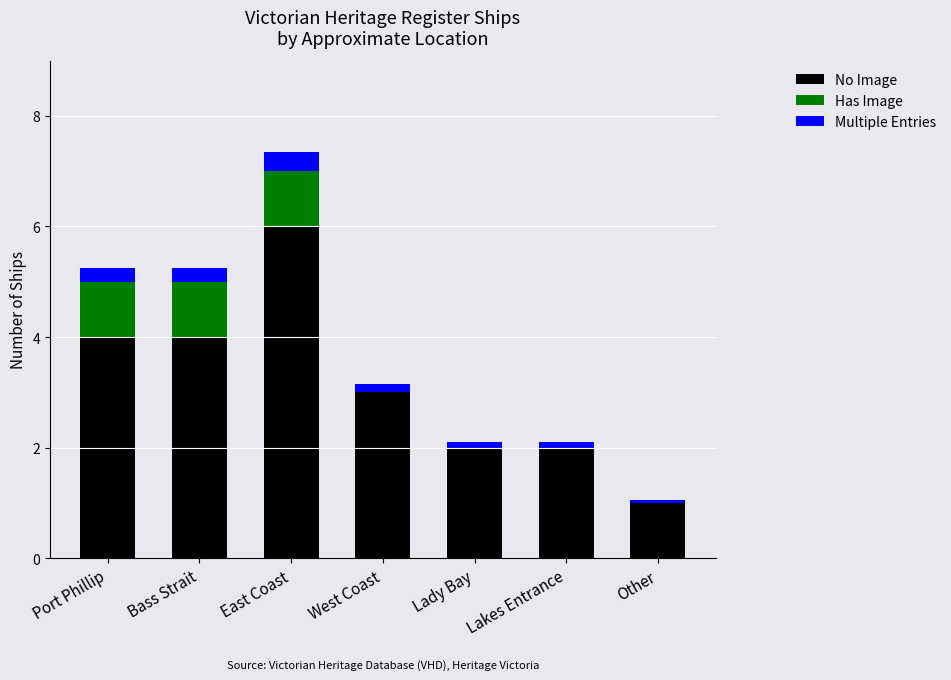

Are the bars grouped side by side (vs. stacked)?

No